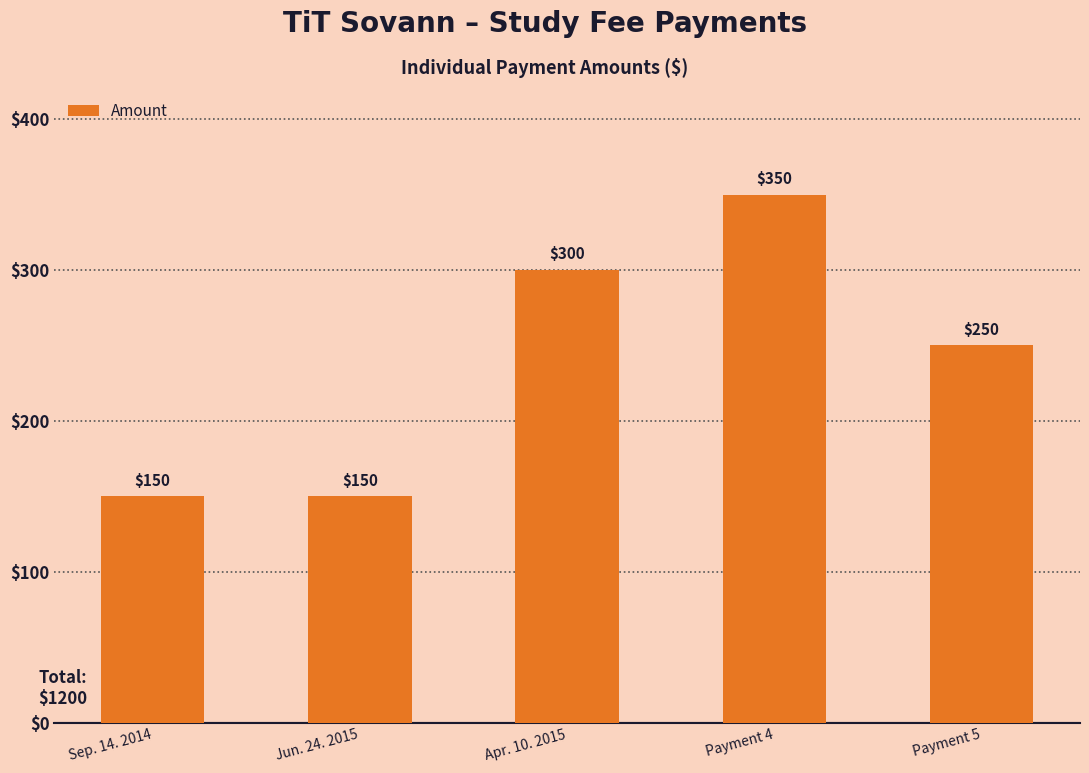

True or false: the data shows 204 at Apr. 10. 2015.

False